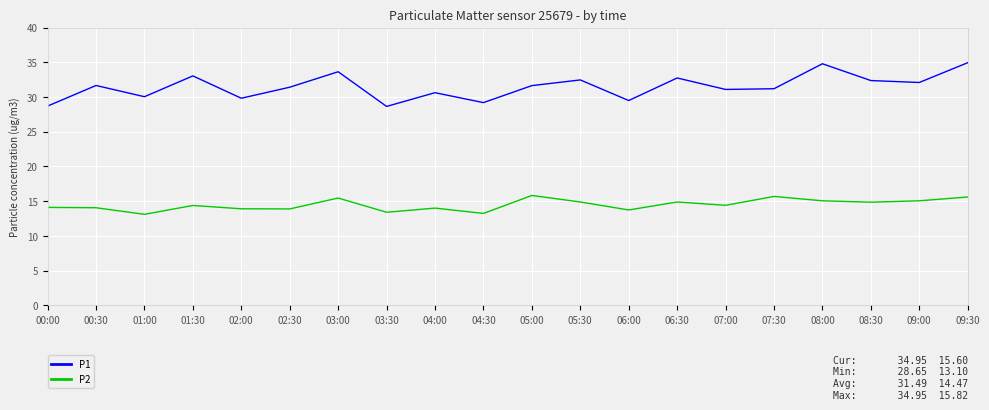

What is the highest value of the P2 series?

15.8